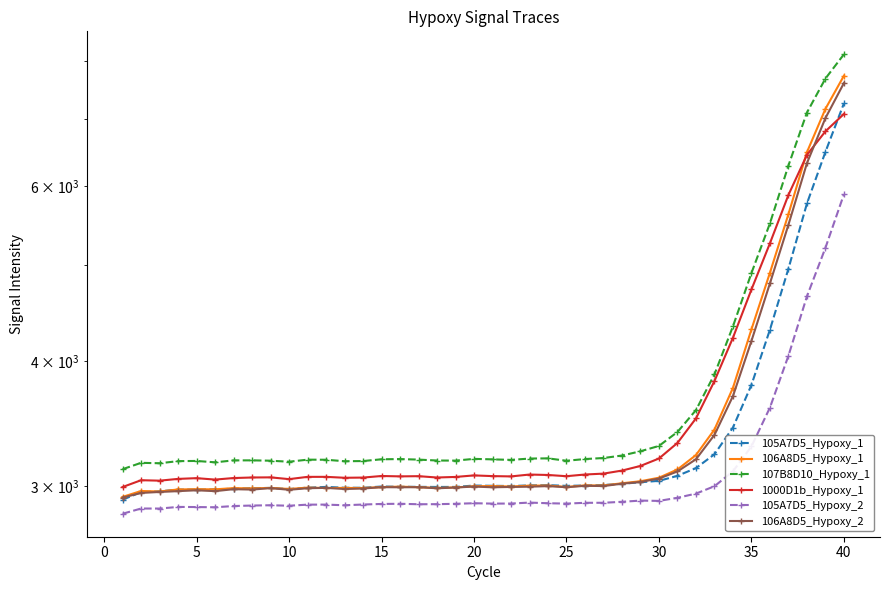

Reading left to right, what are all the values shown in this chart?

105A7D5_Hypoxy_1: 2906.8	2958.3	2963.6	2975.1	2976.0	2976.3	2981.7	2985.3	2987.0	2979.3	2988.8	2993.9	2988.3	2987.9	2996.7	2995.0	2994.2	2993.6	2993.9	3003.4	3001.6	3000.1	3004.3	3006.1	3001.2	3003.7	3007.2	3015.2	3026.5	3036.1	3071.6	3126.9	3228.3	3434.0	3789.3	4304.7	4955.8	5760.5	6489.6	7259.3
106A8D5_Hypoxy_1: 2925.8	2965.8	2962.4	2976.4	2978.2	2977.1	2985.7	2983.5	2987.1	2979.8	2989.1	2986.5	2986.9	2986.2	2992.6	2995.9	2991.9	2986.9	2990.3	2998.5	2999.8	2996.6	3002.6	3003.6	2993.5	3004.3	3003.8	3019.3	3033.4	3058.2	3117.0	3222.4	3418.1	3763.4	4307.8	4909.8	5620.6	6484.8	7167.4	7737.2
107B8D10_Hypoxy_1: 3119.0	3165.2	3162.1	3177.5	3178.9	3168.8	3183.0	3183.2	3180.8	3173.2	3188.4	3187.8	3176.8	3178.2	3191.2	3192.7	3188.8	3182.1	3181.3	3194.2	3190.5	3186.7	3196.5	3197.8	3180.4	3192.9	3200.5	3218.9	3250.7	3291.2	3398.9	3574.9	3882.5	4337.5	4905.7	5502.8	6288.1	7106.7	7686.6	8129.4
1000D1b_Hypoxy_1: 2993.2	3040.6	3037.4	3049.9	3055.1	3045.0	3055.9	3059.8	3060.7	3048.2	3064.2	3064.3	3057.8	3059.2	3070.4	3067.7	3069.1	3059.6	3063.7	3074.5	3069.6	3067.4	3080.6	3077.6	3068.9	3080.9	3087.2	3109.0	3142.5	3197.0	3314.1	3506.9	3823.2	4225.3	4722.9	5255.3	5875.8	6445.0	6804.6	7083.7
105A7D5_Hypoxy_2: 2814.0	2848.2	2848.0	2858.8	2857.9	2856.4	2864.6	2867.8	2869.8	2866.7	2873.8	2874.1	2869.7	2874.6	2878.4	2879.5	2876.5	2876.9	2879.4	2883.2	2880.7	2881.1	2887.5	2883.2	2880.7	2886.1	2886.2	2892.8	2900.8	2898.7	2919.8	2947.9	2998.6	3103.8	3287.3	3596.0	4053.1	4648.9	5200.1	5884.5
106A8D5_Hypoxy_2: 2920.9	2952.6	2959.2	2964.8	2970.7	2964.8	2978.3	2975.4	2985.8	2974.1	2984.9	2987.4	2979.3	2982.9	2992.0	2991.4	2992.1	2984.4	2989.7	2996.3	2991.4	2993.7	2995.5	2999.4	2991.7	3001.5	2999.9	3016.2	3028.2	3052.2	3102.9	3191.2	3376.1	3692.4	4194.1	4790.9	5485.0	6322.2	7016.1	7607.6